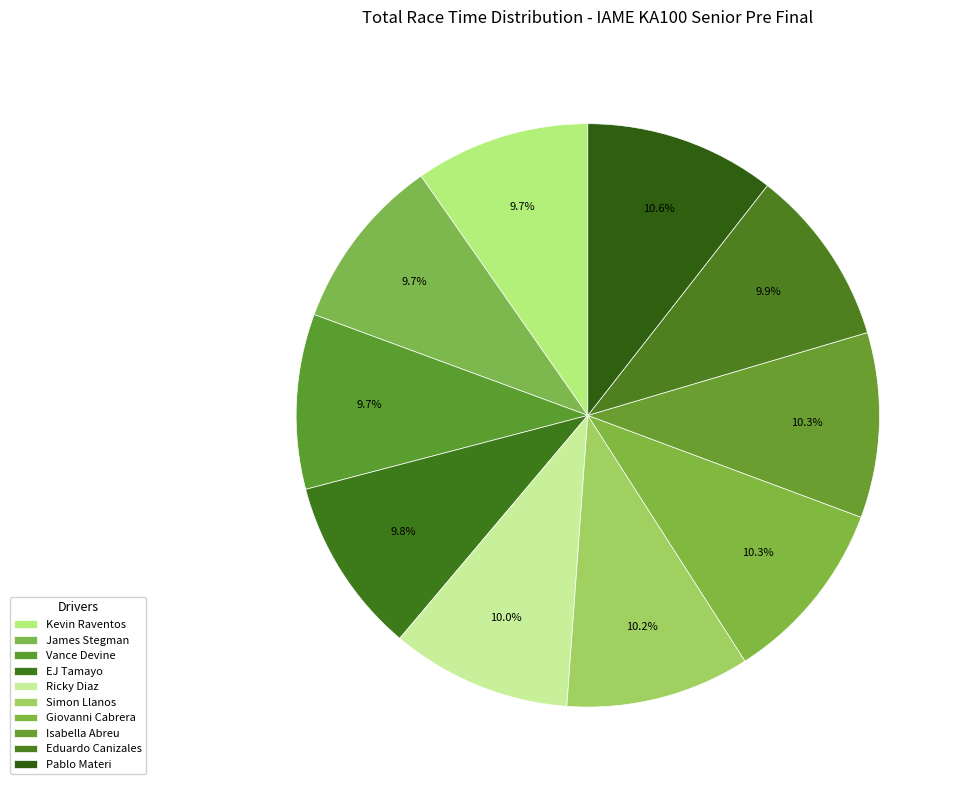

Which category has the smallest portion of the pie?

Kevin Raventos